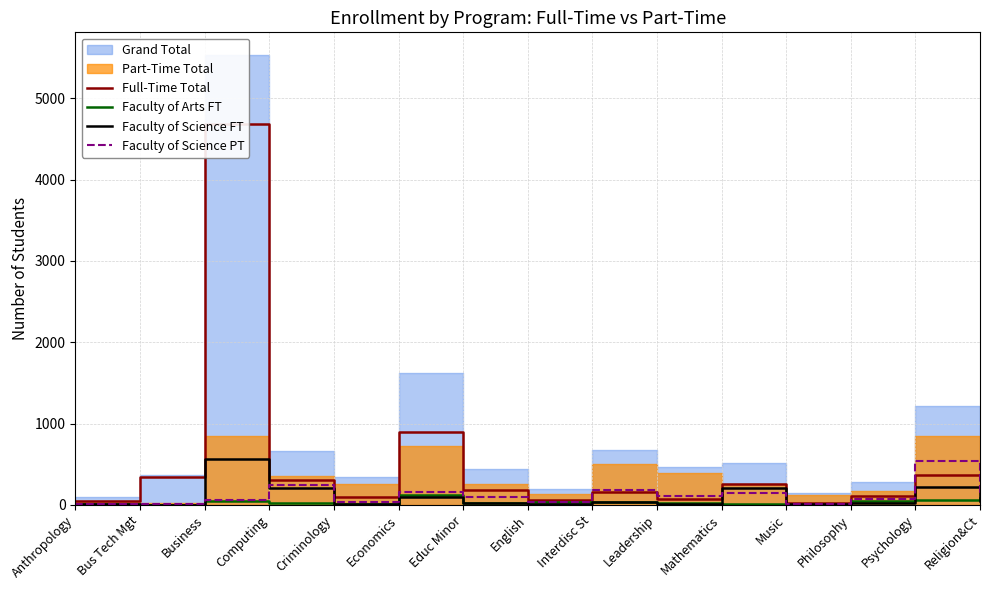

What is the difference between the maximum and minimum values in the Faculty of Arts FT series?

117